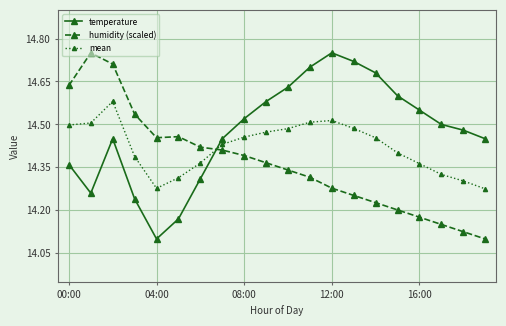

True or false: humidity (scaled) and temperature intersect in this chart.

True